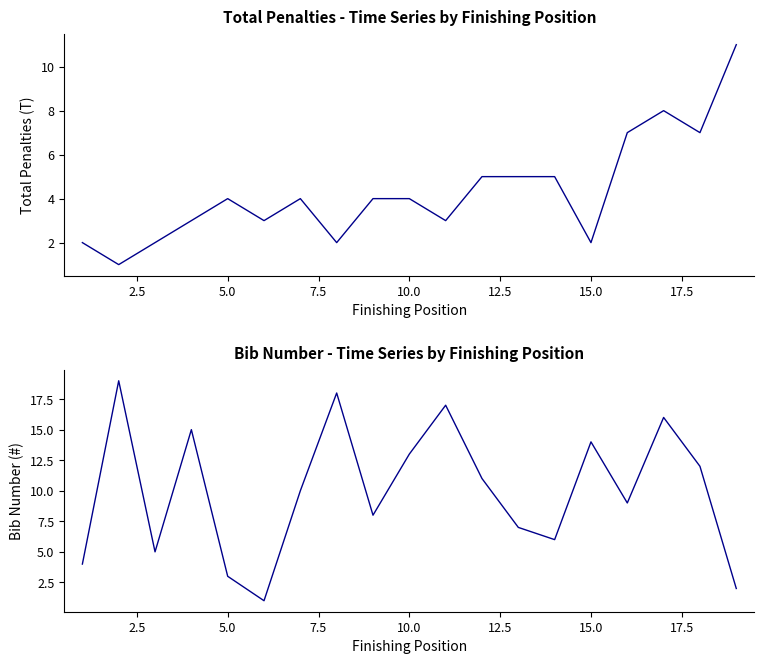

How many lines are shown in the chart?

2